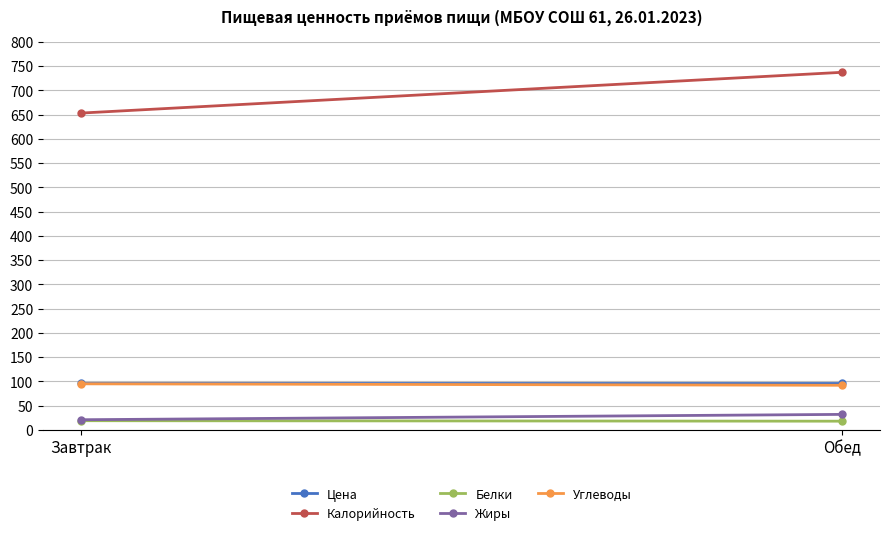

What is the maximum value for Калорийность?

737.0